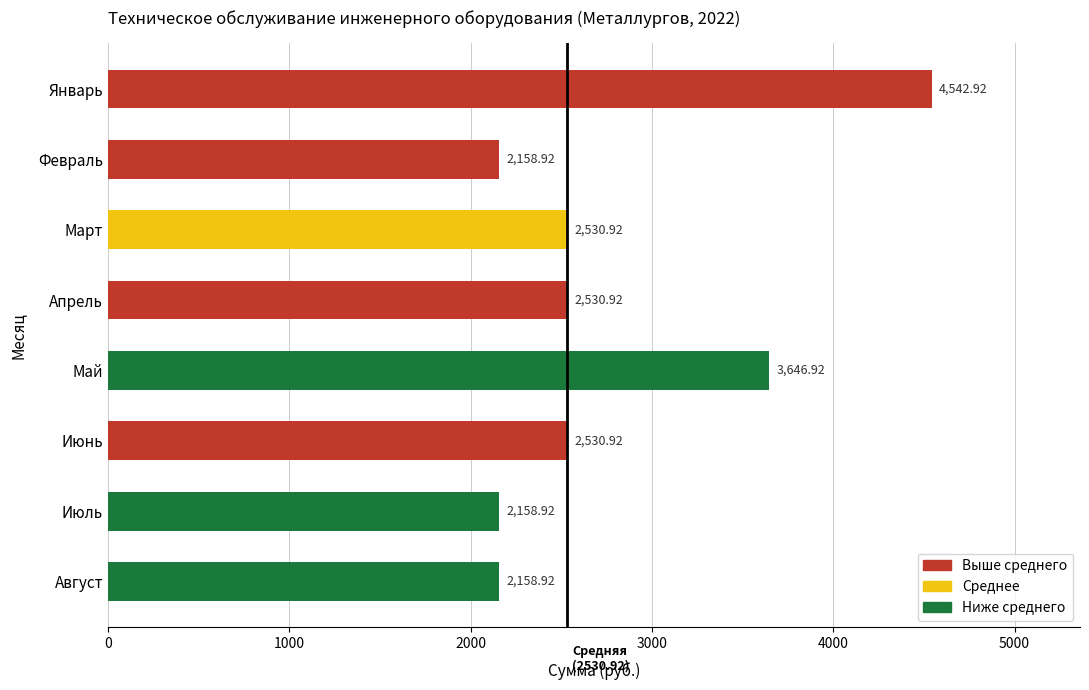

At which label is the value closest to 3350?

Май